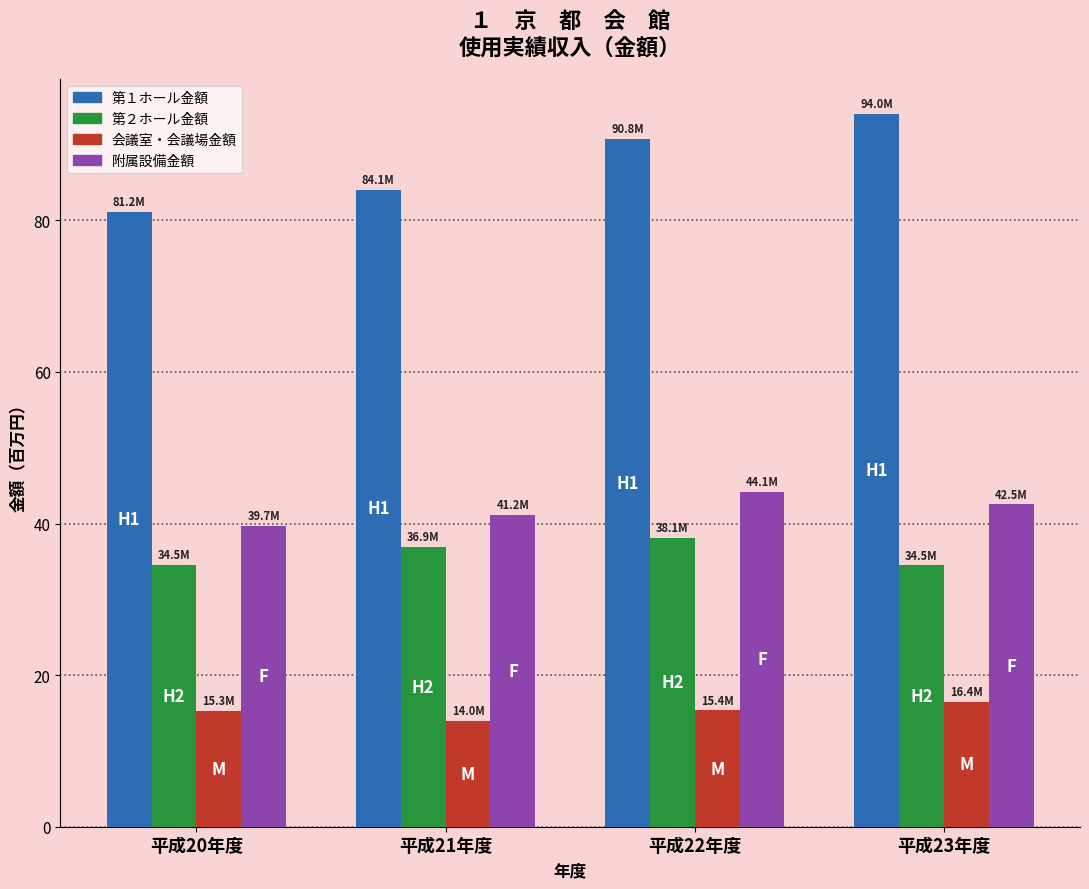

What is the maximum value for 第１ホール金額?

94.0